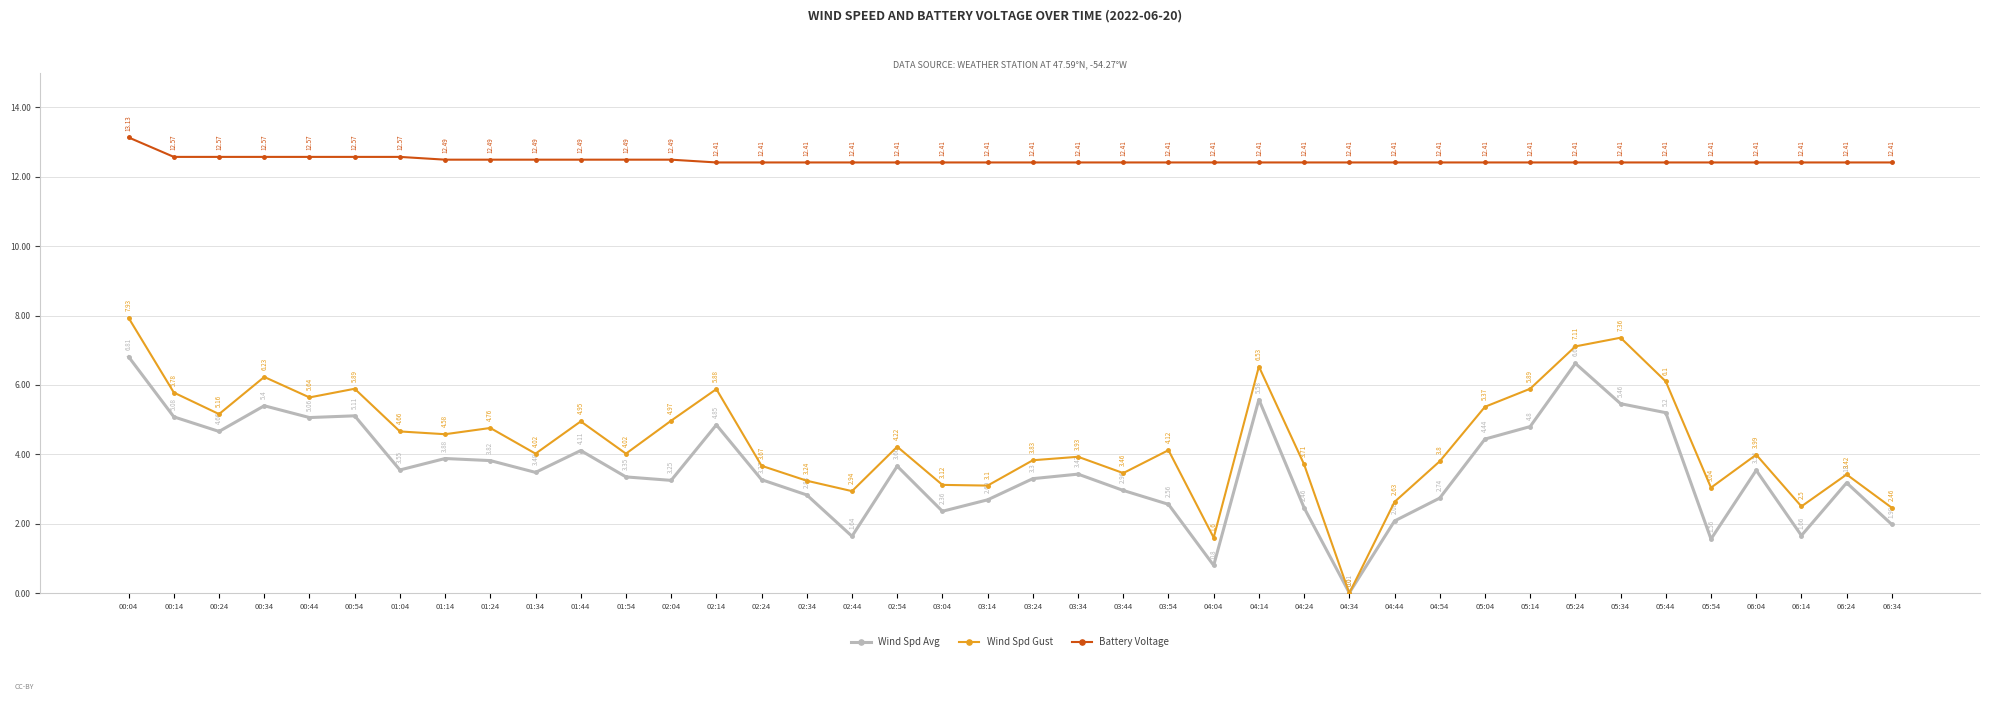

The Battery Voltage series shows 22.2 at 05:04. True or false?

False